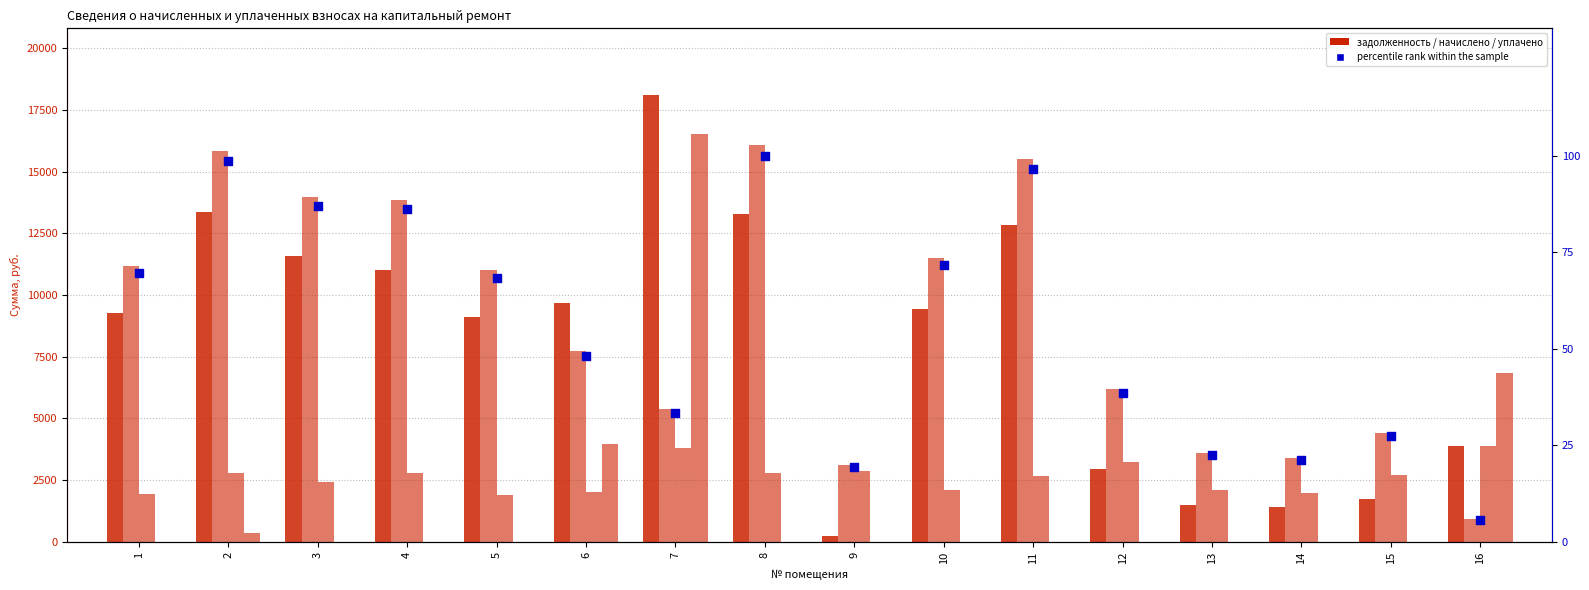

At how many categories does at least one series exceed 4283?

13